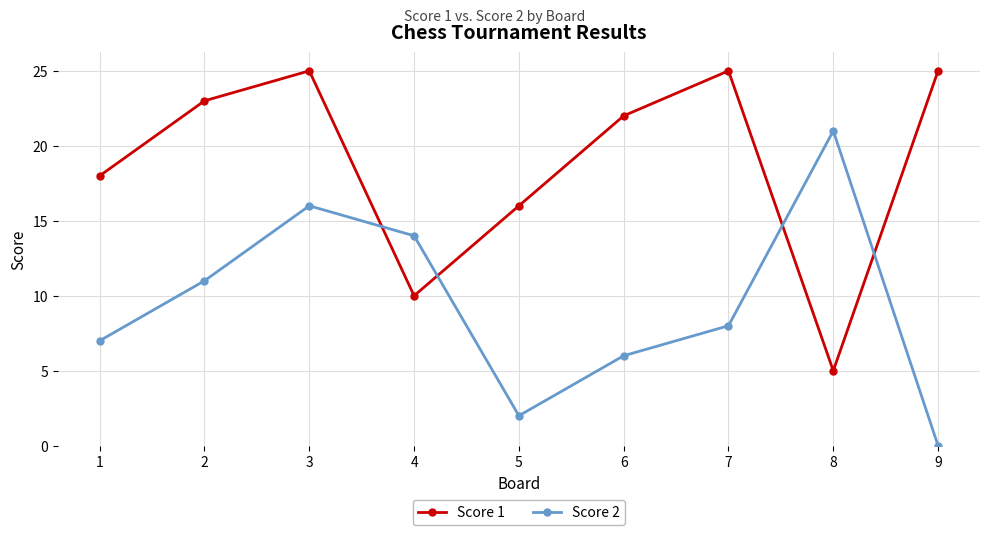

How many categories are shown in the chart?

9